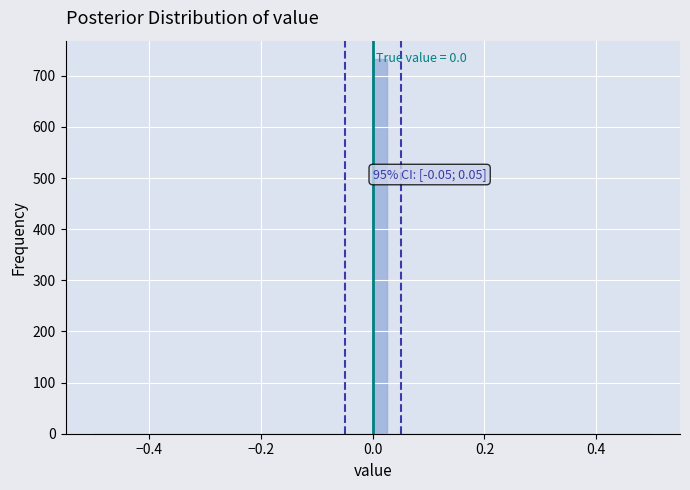

Read against the x-axis, roughly where is the centre of the tallest bar?

0.02